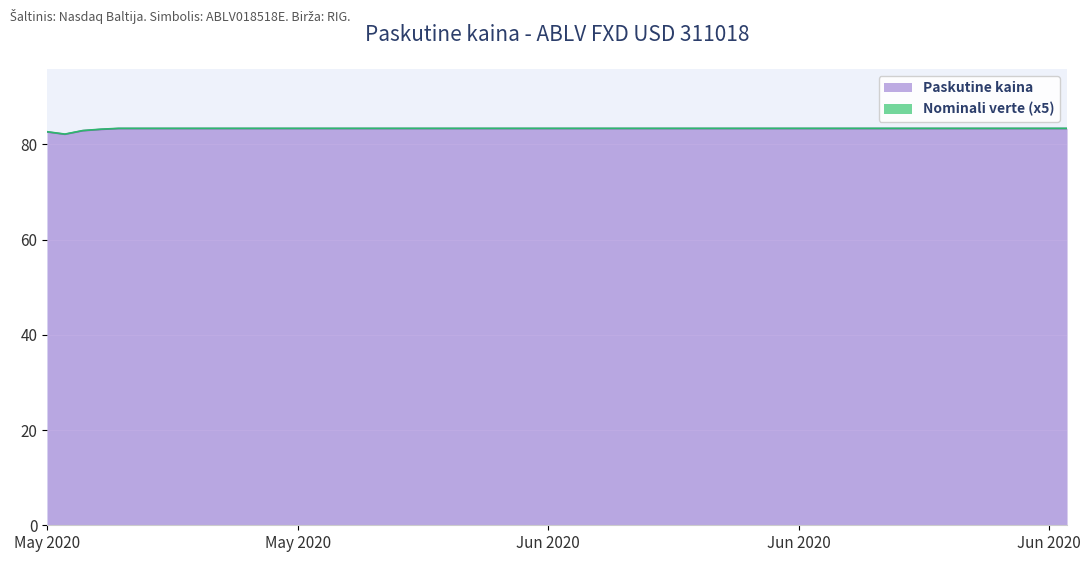

What is the value of the 13th point from the left?

83.3